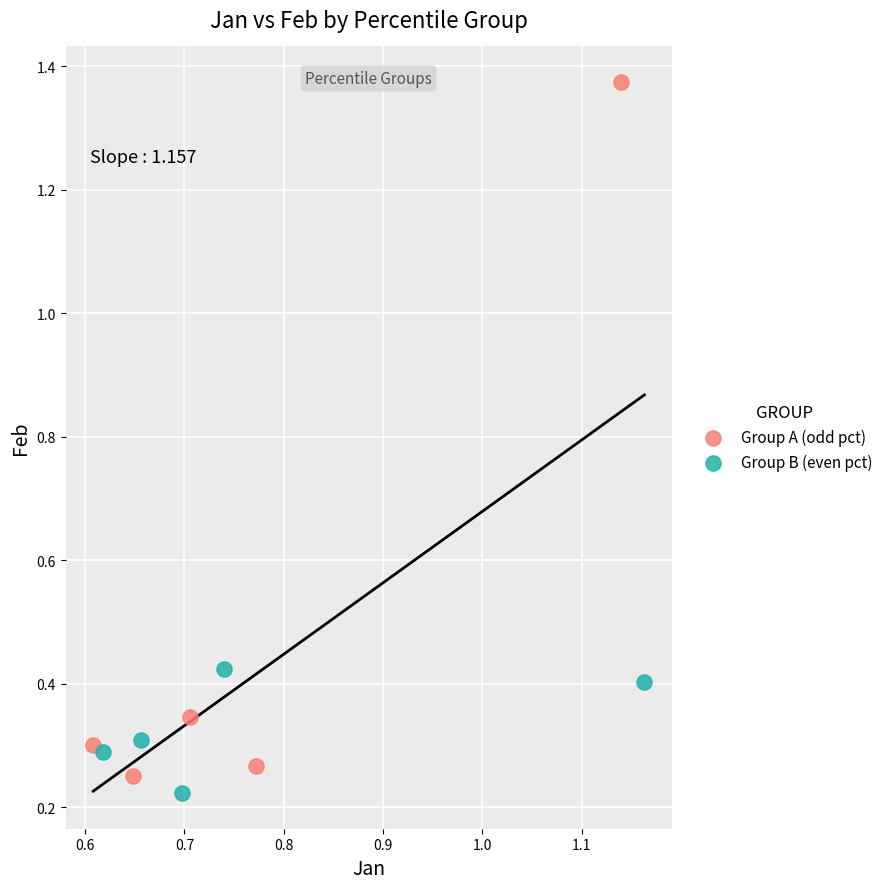

Which series has the largest Y range (max minus min)?

Group A (odd pct)